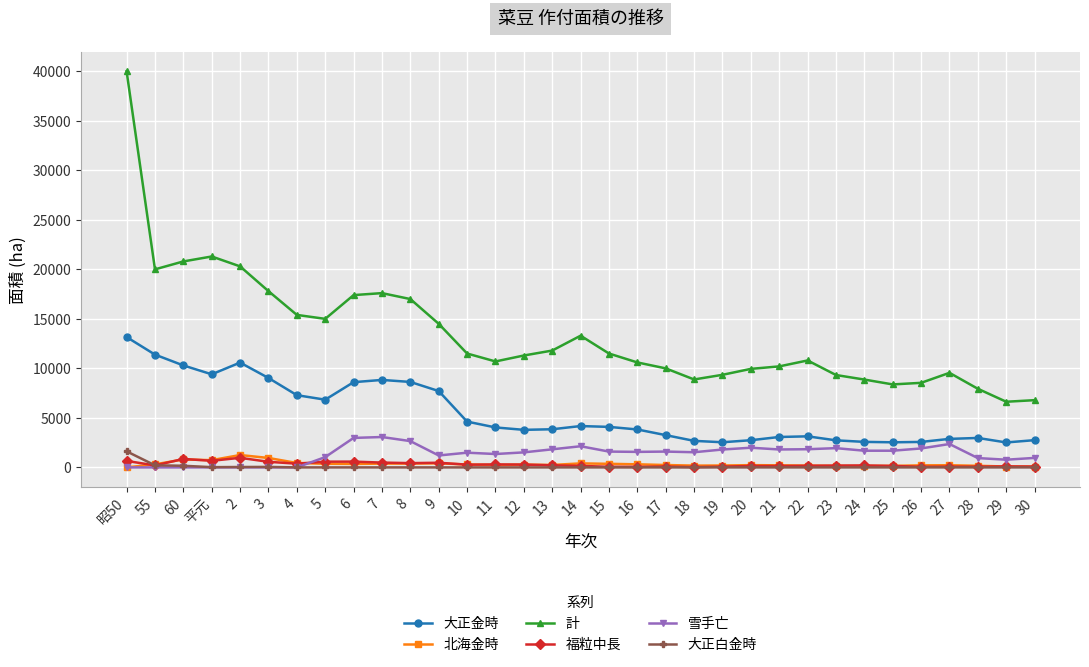

At which category is the sum across all series the highest?

昭50